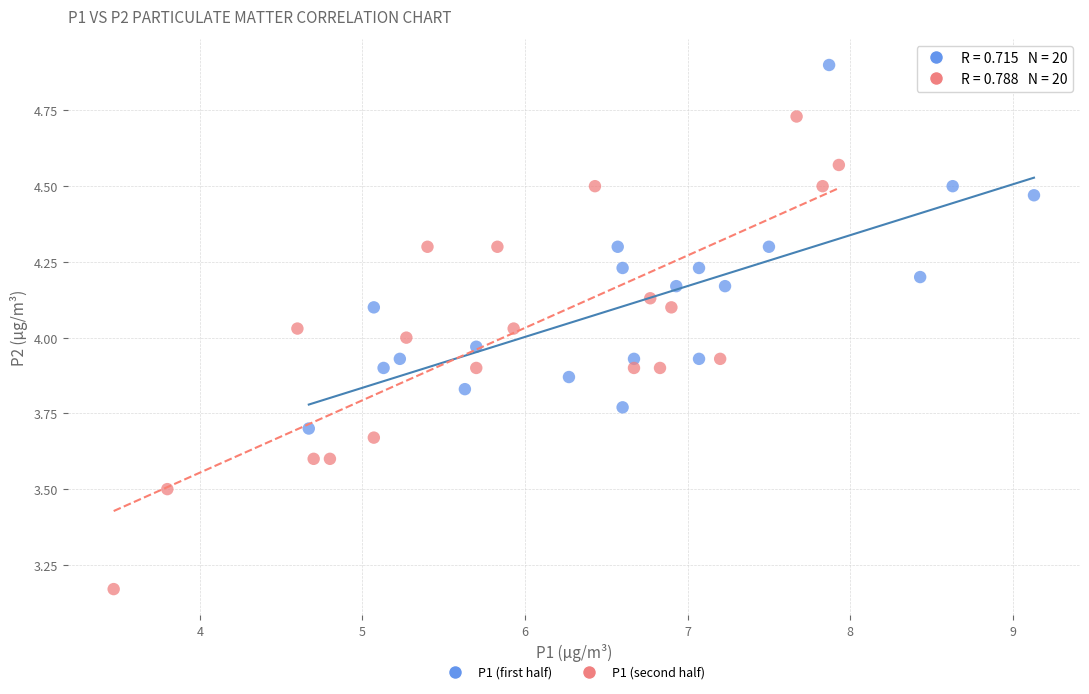

Which series has the largest Y range (max minus min)?

P1 (second half)